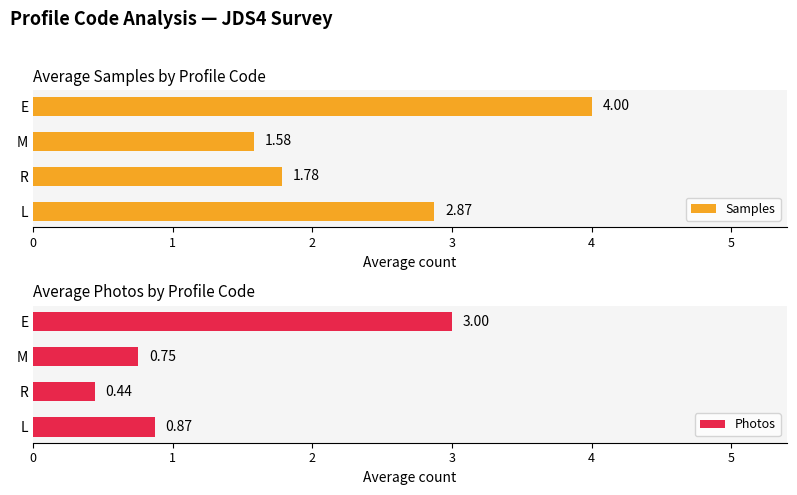

What is the difference between the maximum and minimum values in the Photos series?

2.6